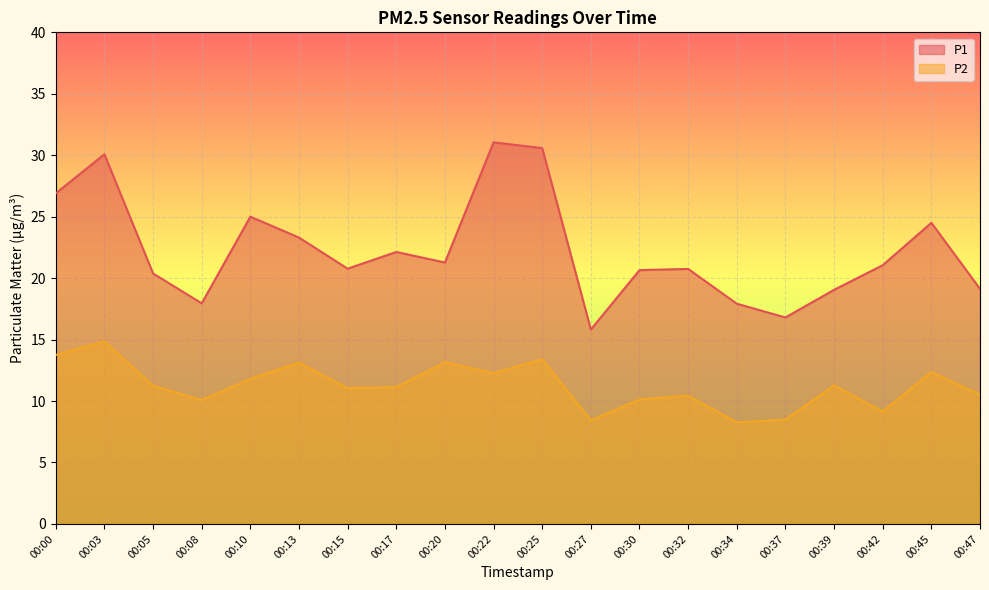

Reading left to right, transcribe all the data shown in this chart.

P1: 00:00=26.9	00:03=30.1	00:05=20.4	00:08=17.9	00:10=25.0	00:13=23.3	00:15=20.8	00:17=22.1	00:20=21.3	00:22=31.1	00:25=30.6	00:27=15.8	00:30=20.6	00:32=20.8	00:34=17.9	00:37=16.8	00:39=19.1	00:42=21.1	00:45=24.5	00:47=19.1
P2: 00:00=13.8	00:03=14.8	00:05=11.2	00:08=10.1	00:10=11.8	00:13=13.1	00:15=11.1	00:17=11.1	00:20=13.2	00:22=12.3	00:25=13.4	00:27=8.4	00:30=10.1	00:32=10.4	00:34=8.3	00:37=8.5	00:39=11.3	00:42=9.2	00:45=12.3	00:47=10.5